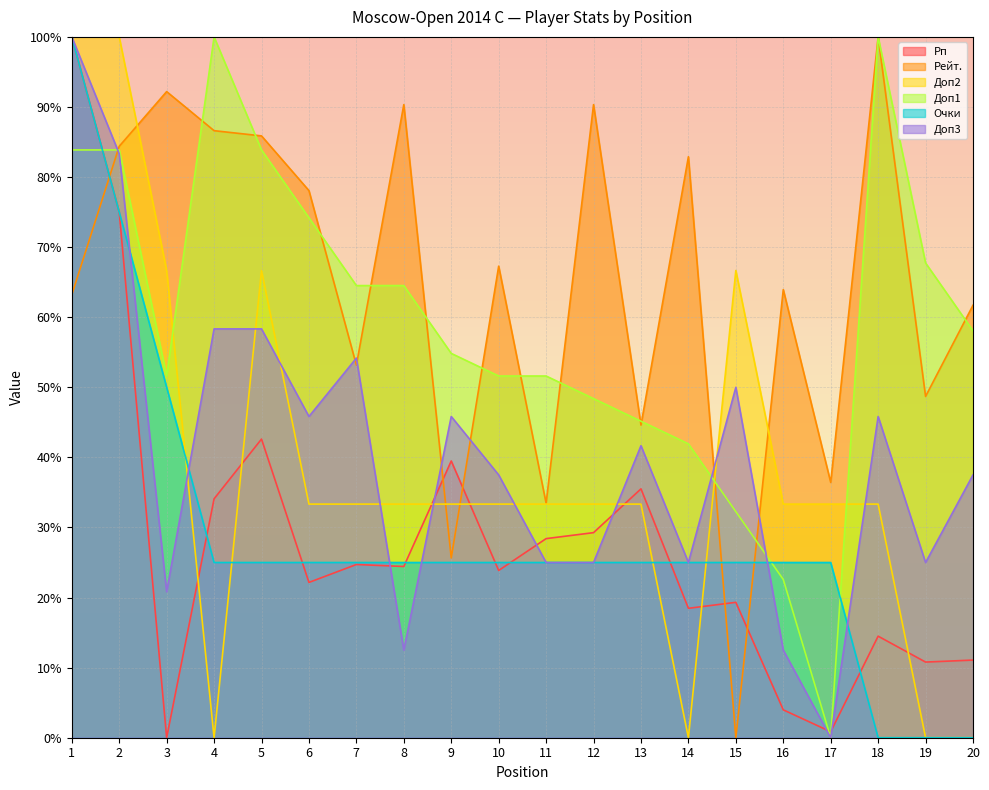

Which series has the widest spread of values?

Рп